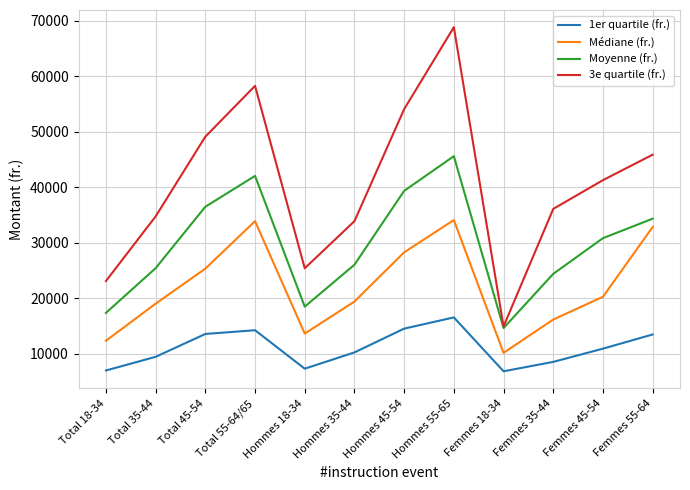

True or false: 3e quartile (fr.) has more than 1 interior local peaks.

True